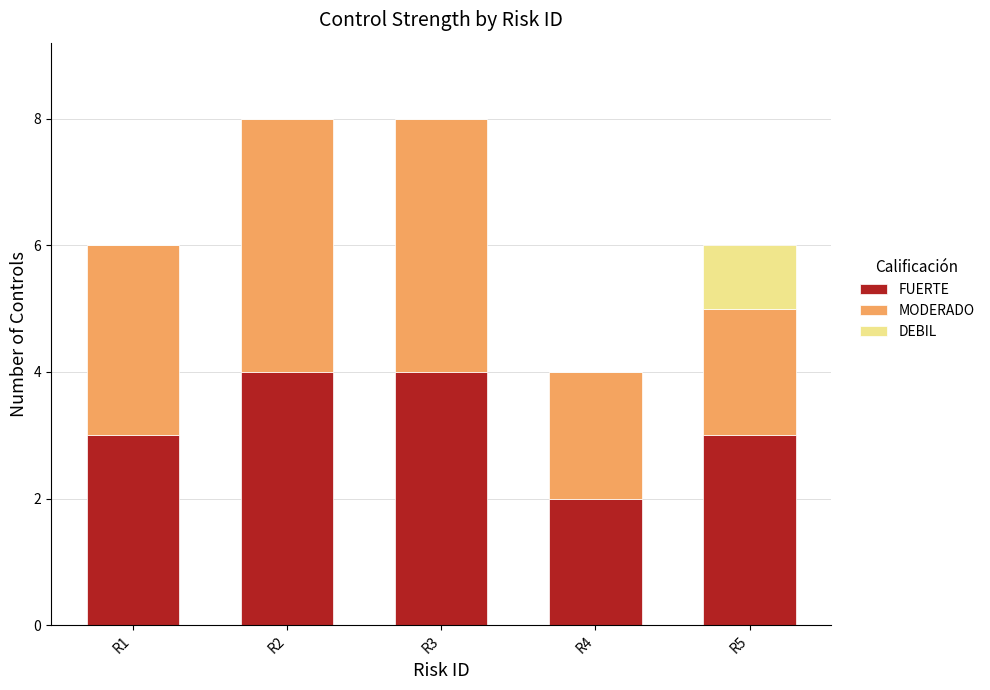

The value of FUERTE at R4 is 2. True or false?

True